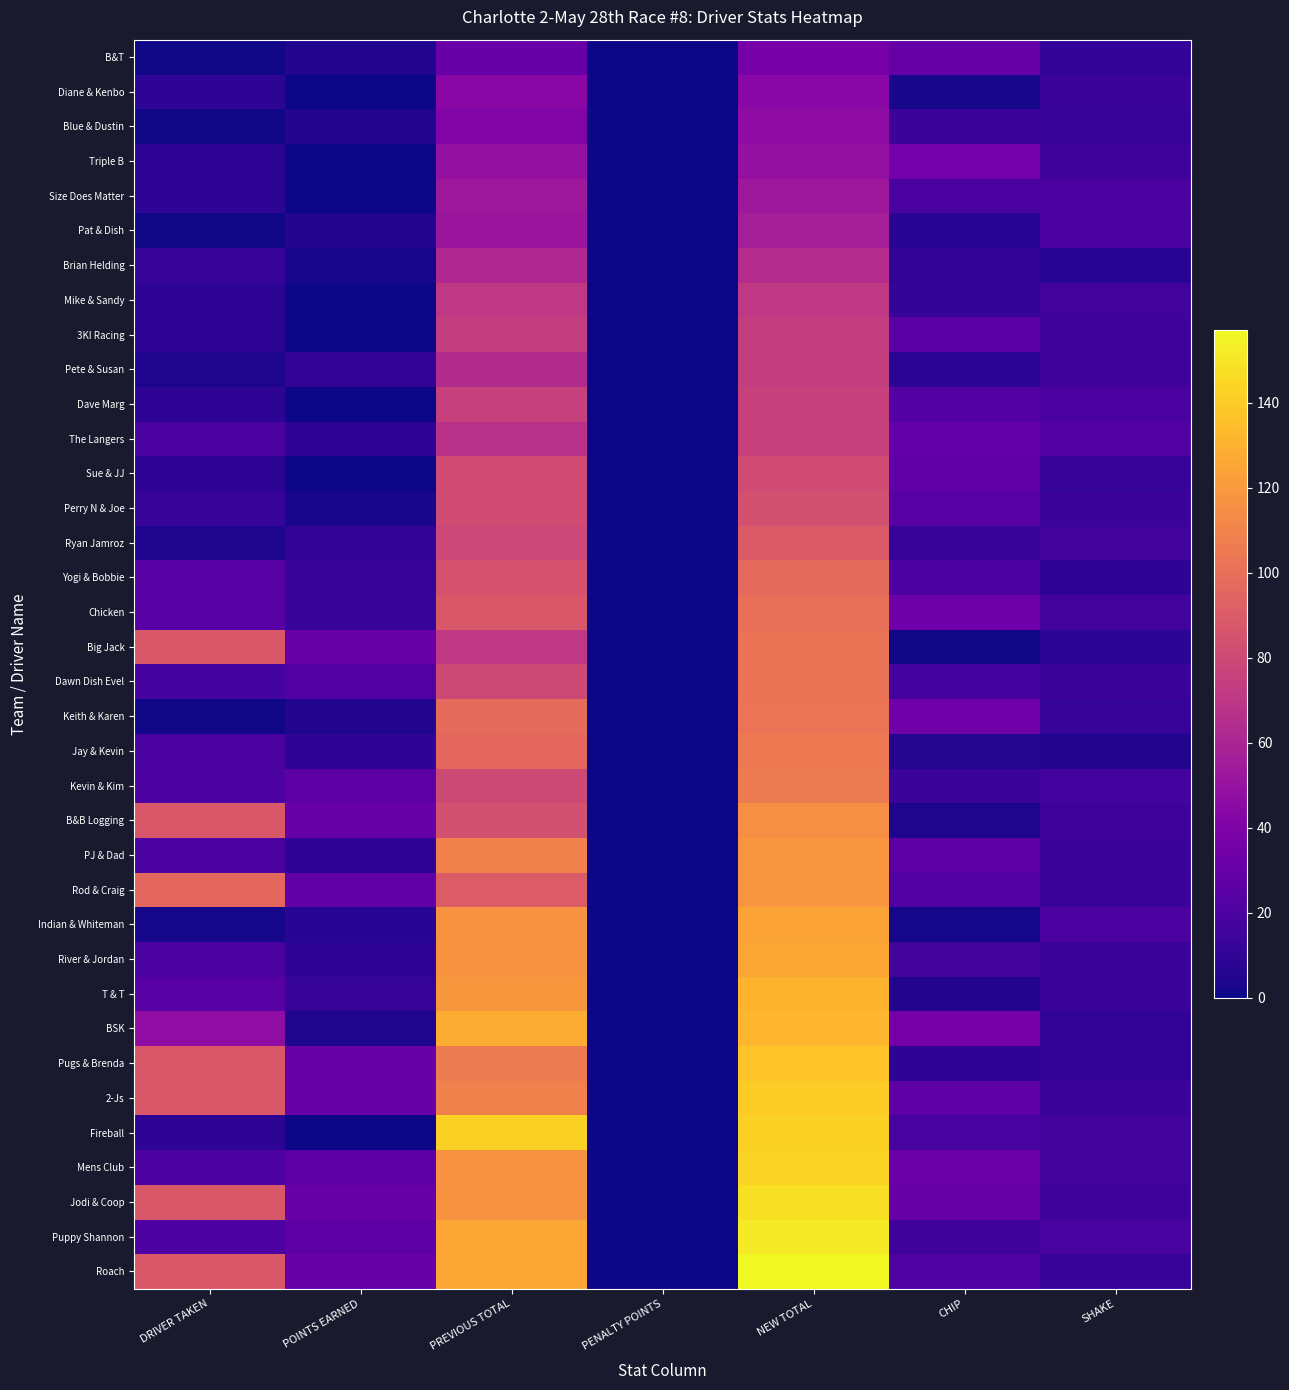

At which category is the sum across all series the highest?

NEW TOTAL